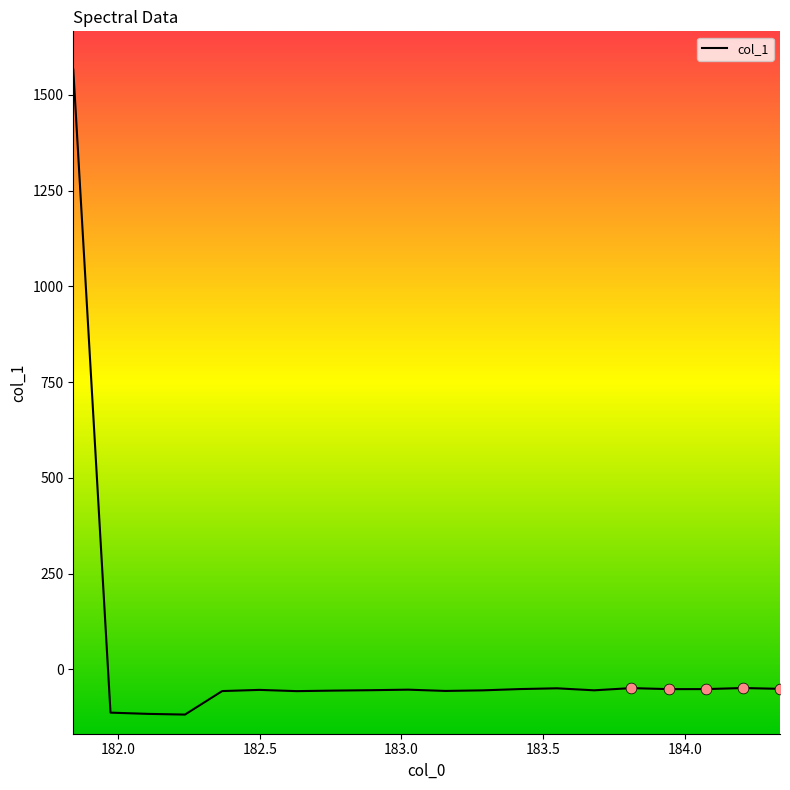

What is the difference between the maximum and minimum values?

1684.0